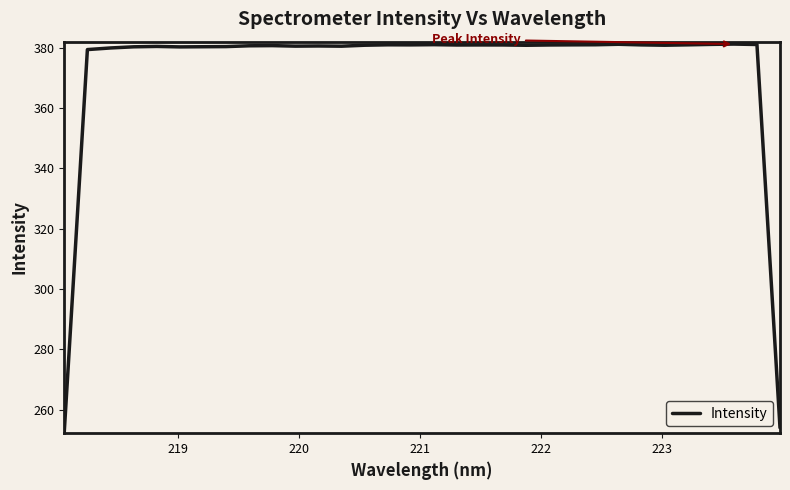

What is the difference between the maximum and minimum values?

128.5